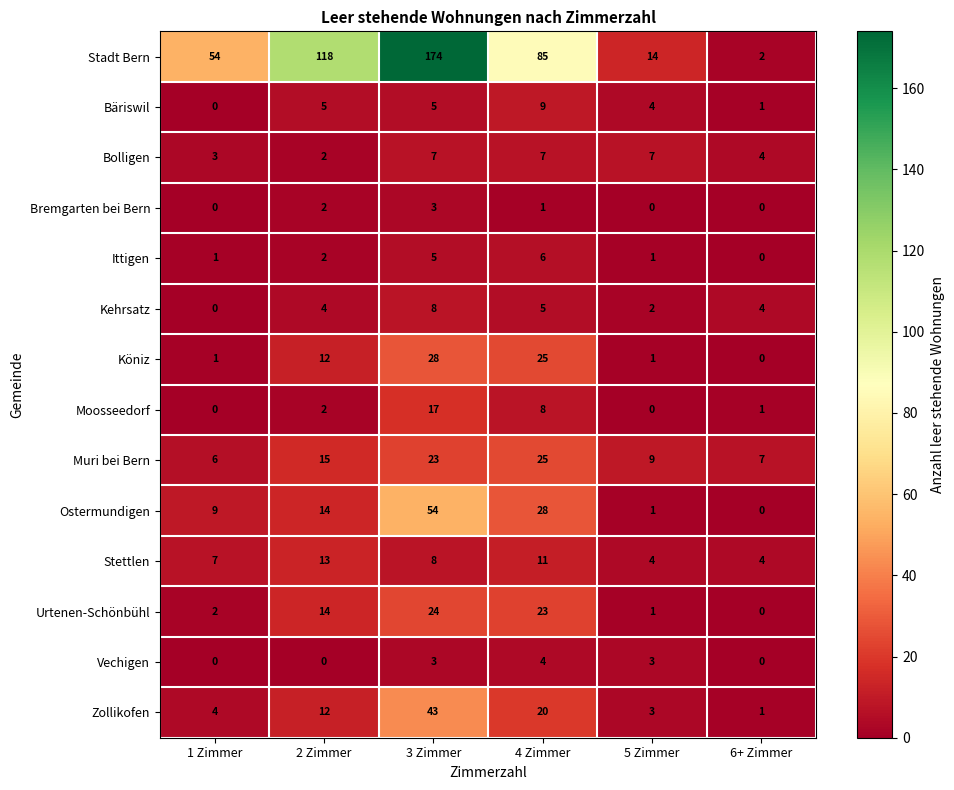

What is the maximum value for Urtenen-Schönbühl?

24